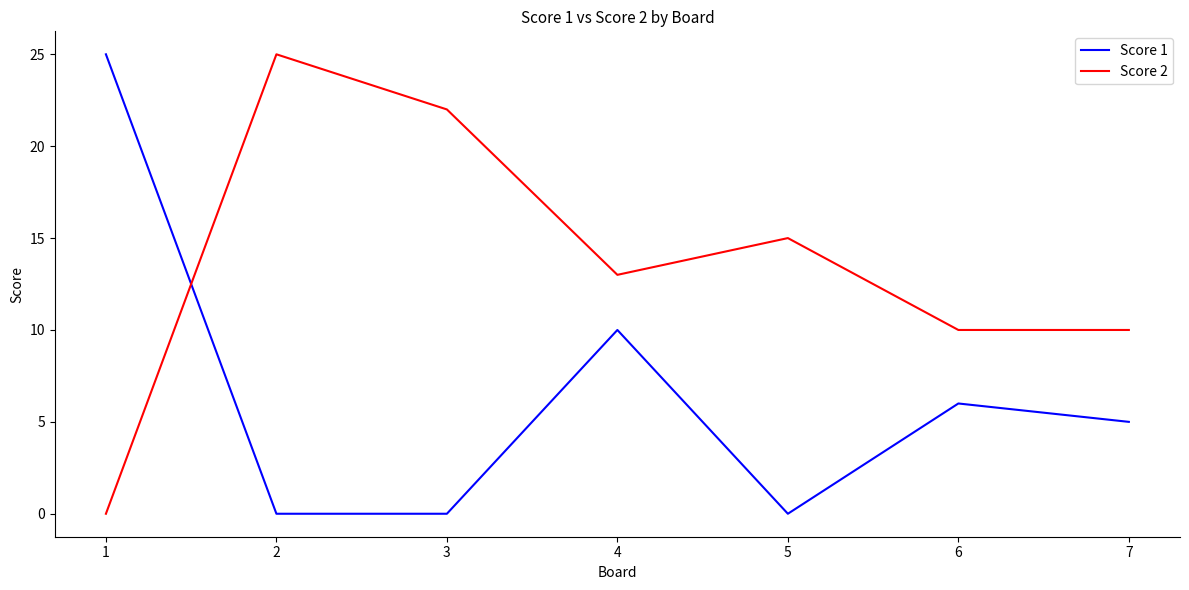

Where is Score 2 nearest to the value 12?

4